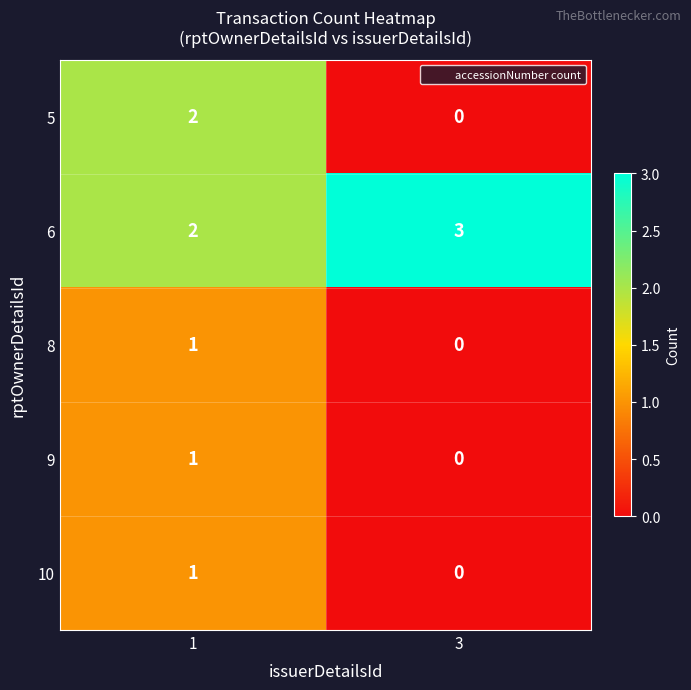

At which category is the sum across all series the highest?

1